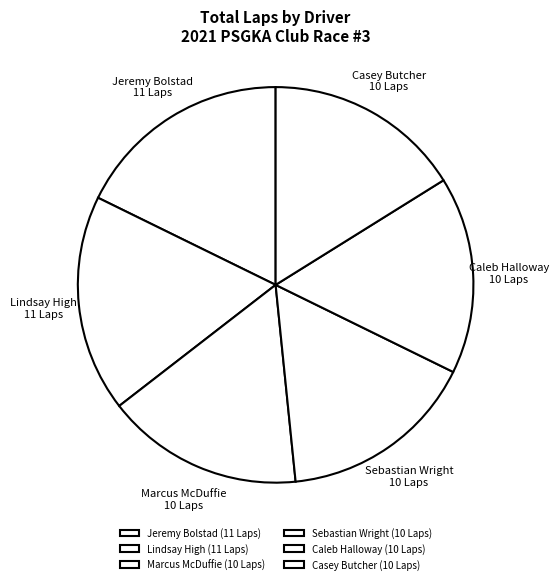

How many segments does this pie chart have?

6